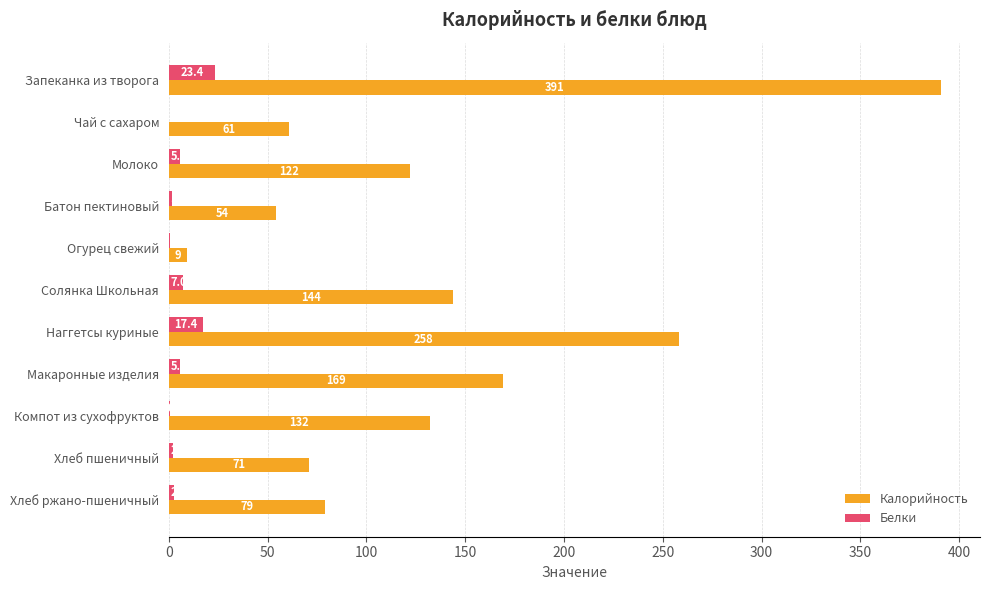

Which series has the largest total across all categories?

Калорийность